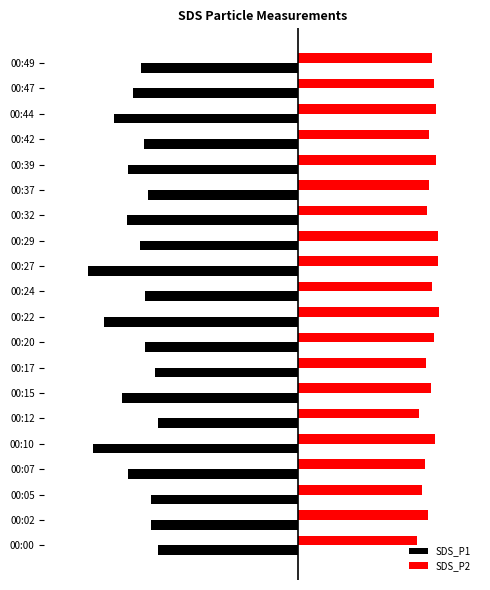

Reading left to right, transcribe all the data shown in this chart.

SDS_P1: -13.8	-14.5	-14.5	-16.7	-20.2	-13.8	-17.4	-14.1	-15.1	-19.2	-15.1	-20.7	-15.6	-16.9	-14.8	-16.8	-15.2	-18.1	-16.2	-15.5
SDS_P2: 11.8	12.9	12.3	12.6	13.5	12.0	13.2	12.6	13.5	13.9	13.3	13.9	13.9	12.7	12.9	13.7	12.9	13.7	13.4	13.2